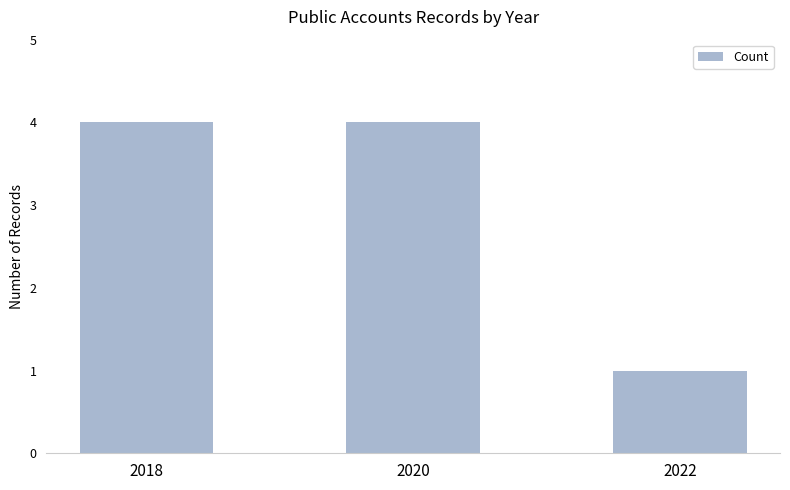

What is the average value?

3